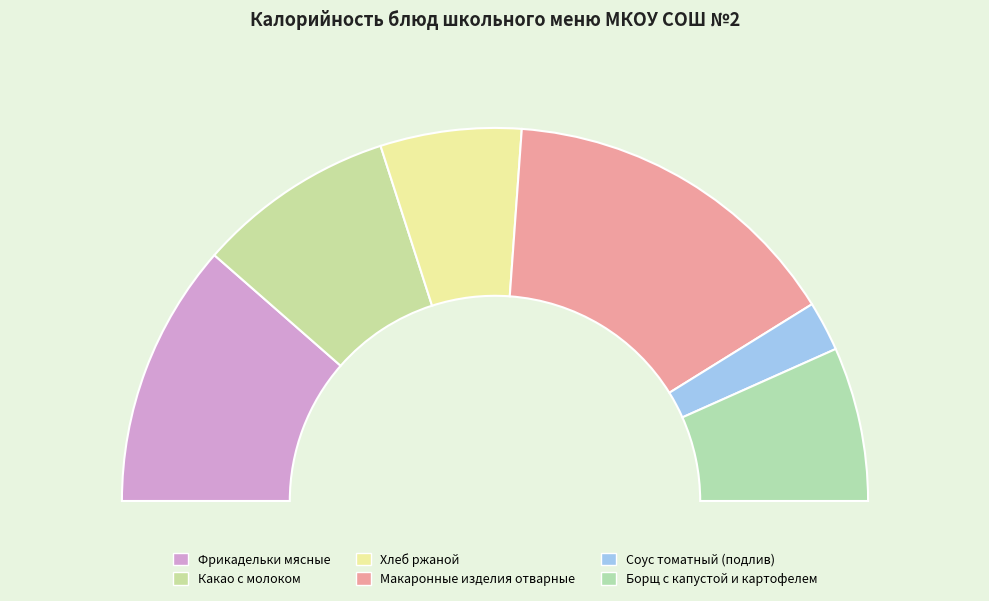

How many slices are in this pie chart?

6